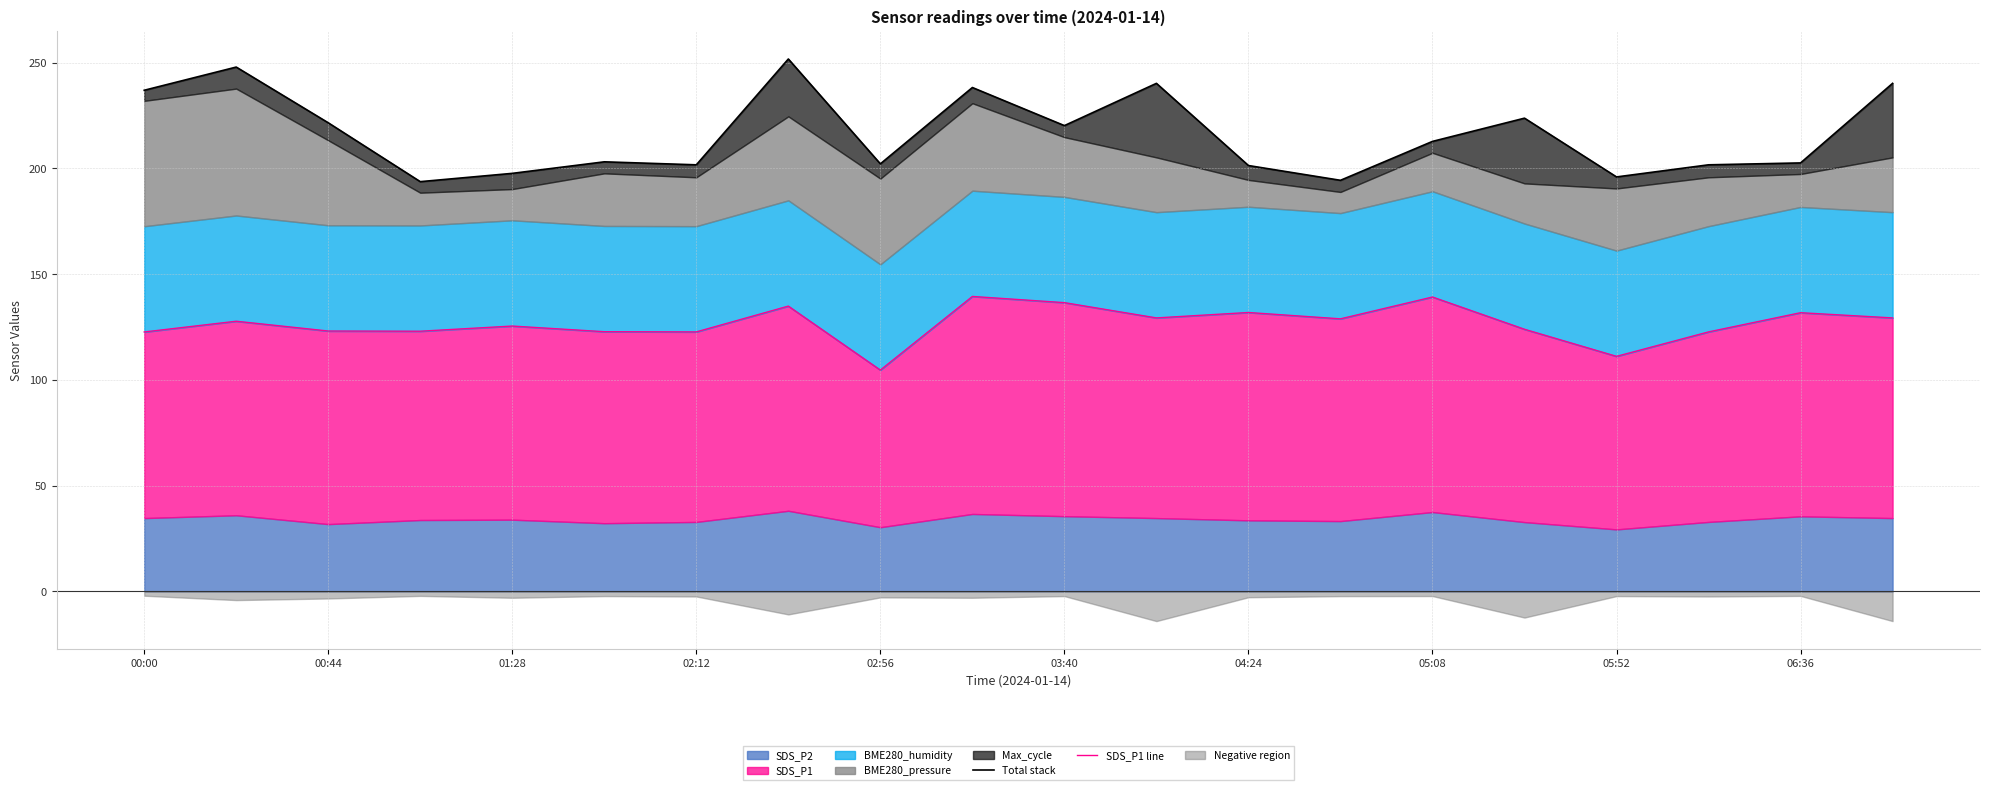

True or false: Total stack and SDS_P1 line intersect in this chart.

False